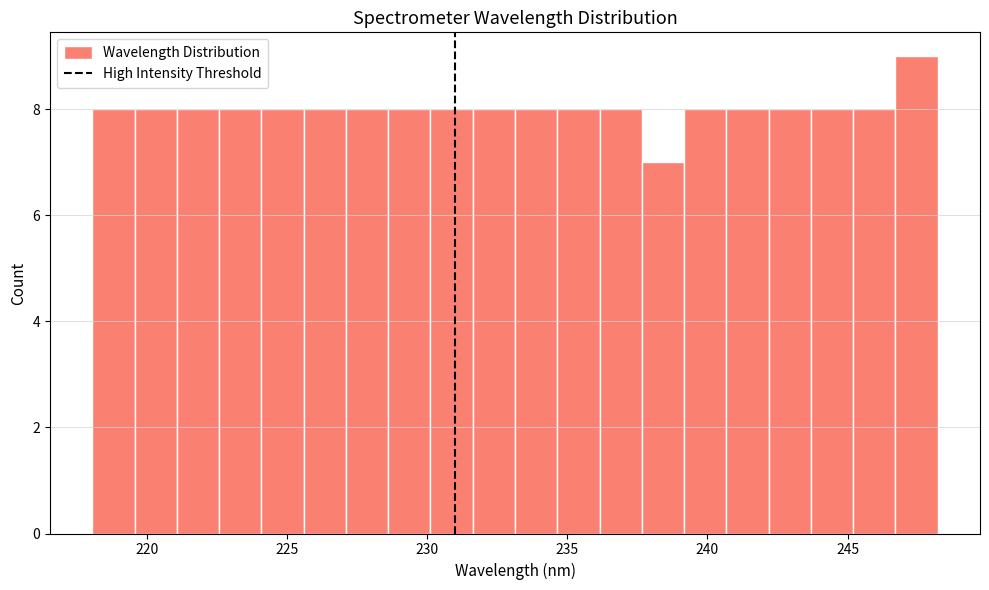

Around what value on the x-axis is the tallest bar? Give the approximate position of its centre, as read against the axis.

247.5